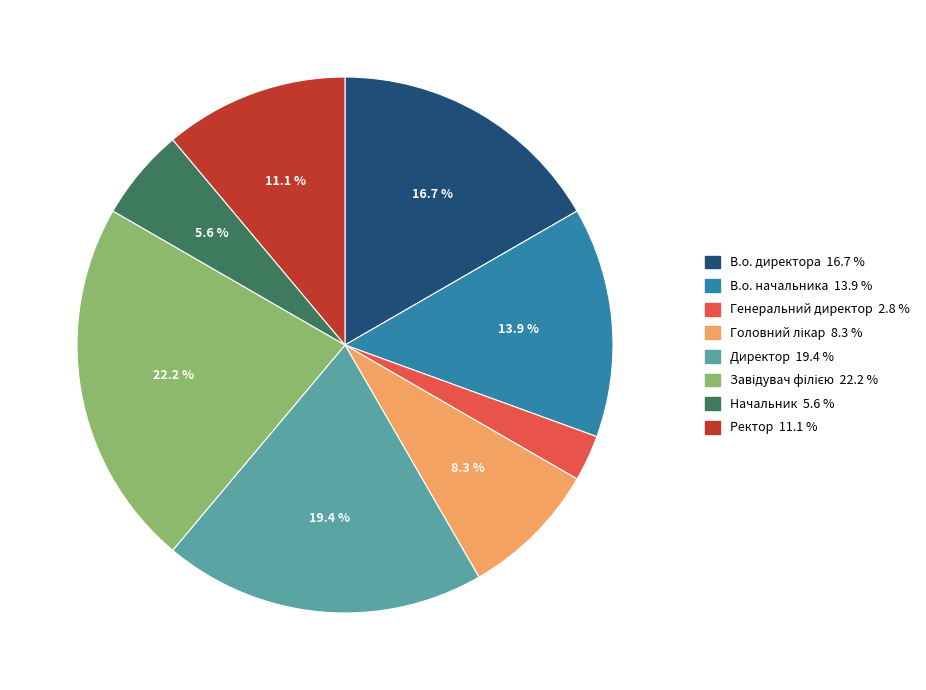

Is it true that Генеральний директор is 3% of the pie?

True